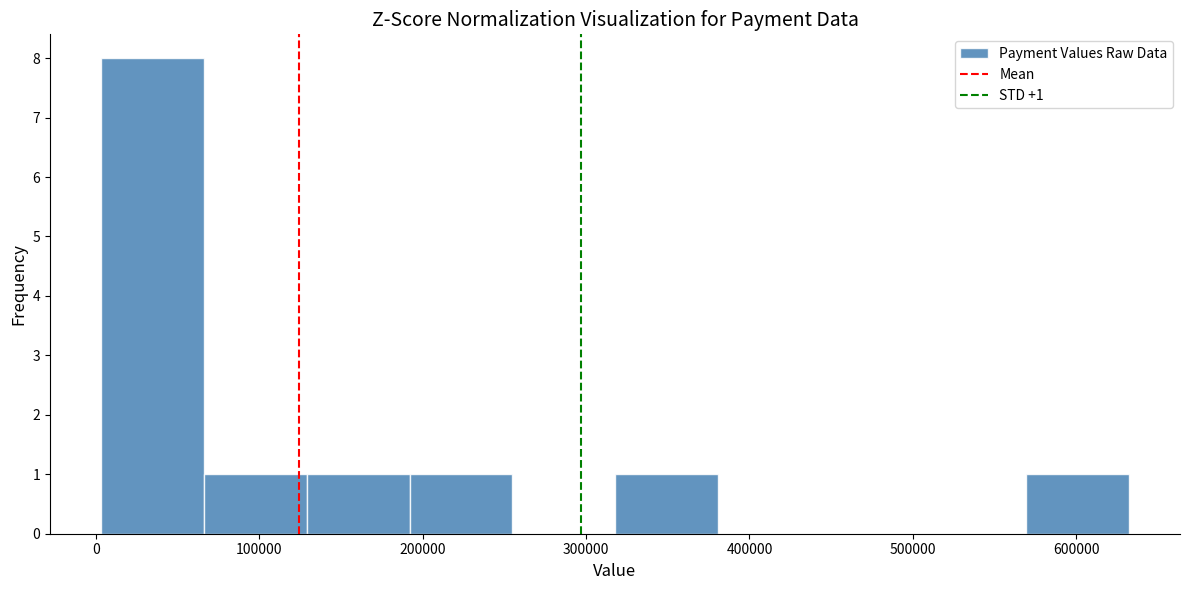

Which range on the x-axis has the tallest bar?

0 to 70000